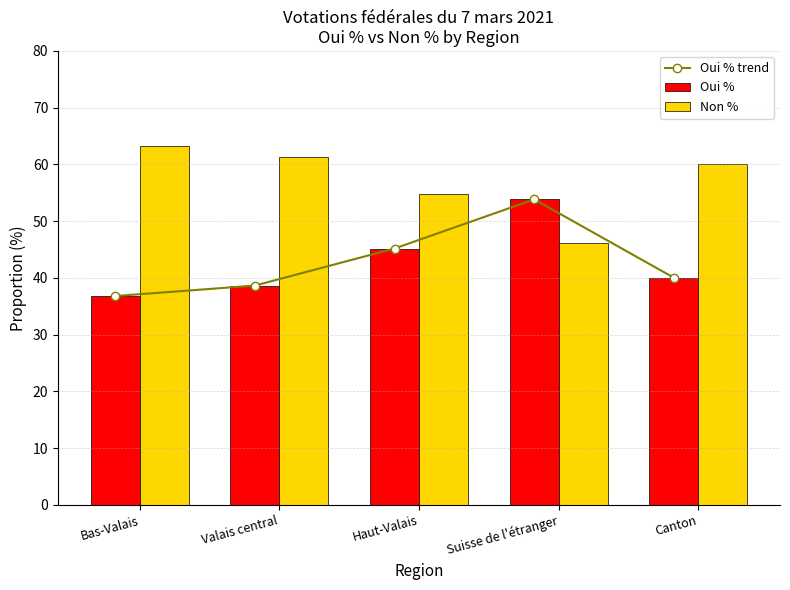

What is the label of the 2nd bar from the right?

Suisse de l'étranger